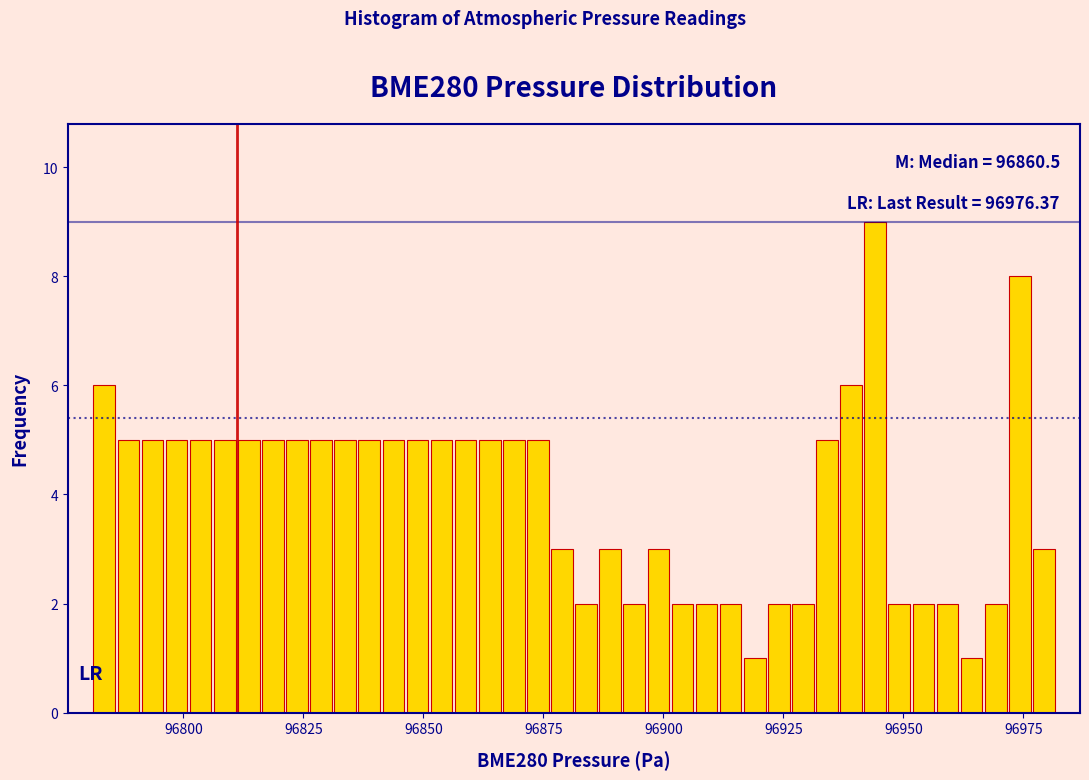

Read against the x-axis, roughly where is the centre of the tallest bar?

96945